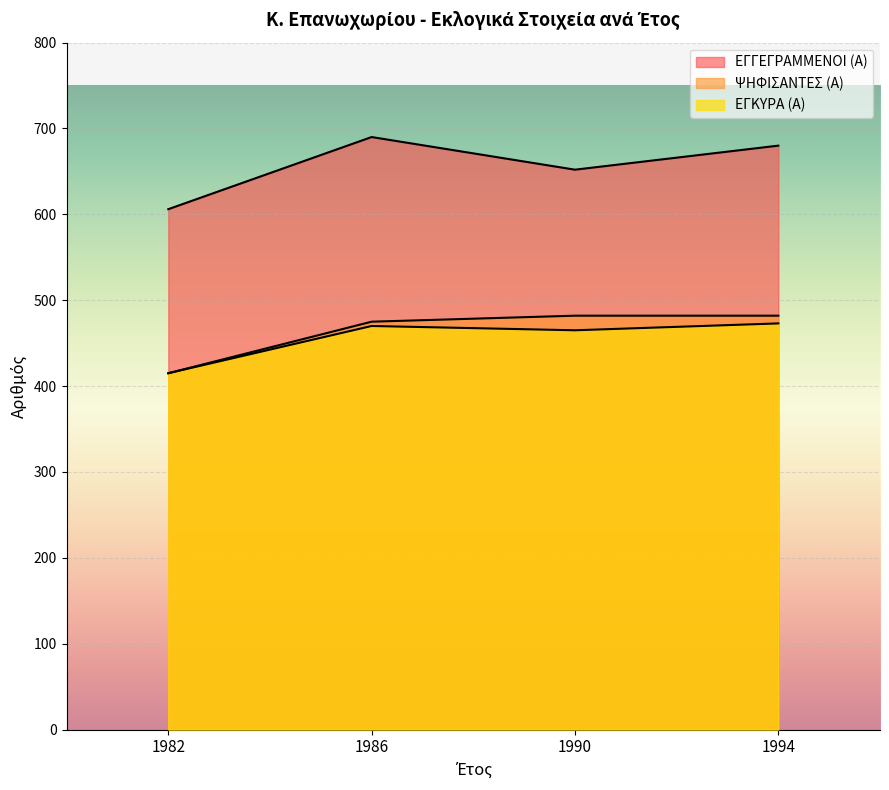

What is the average value of the ΕΓΚΥΡΑ (Α) series?

464